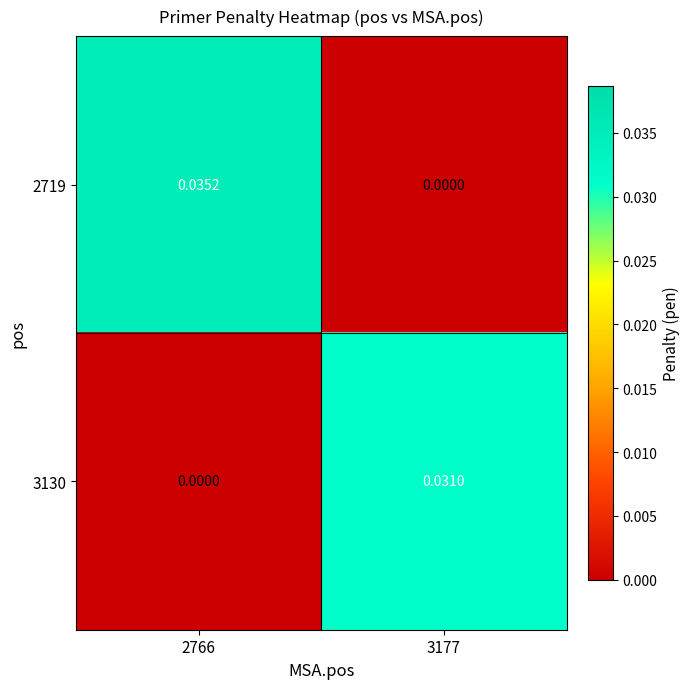

List the series in order of their overall mean, highest first.

2719, 3130